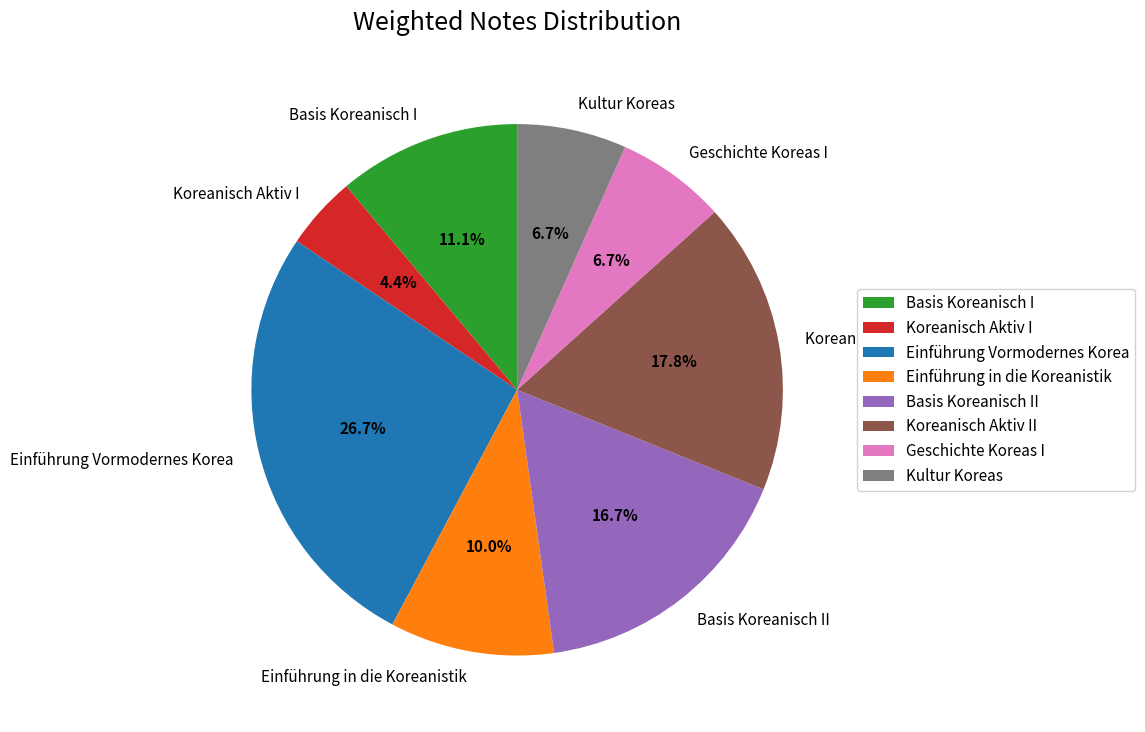

Which slice is the largest?

Einführung Vormodernes Korea